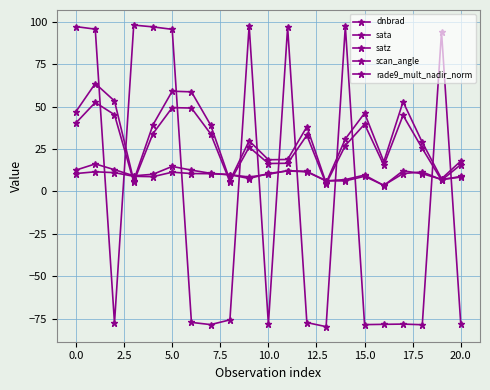

How many lines are shown in the chart?

5